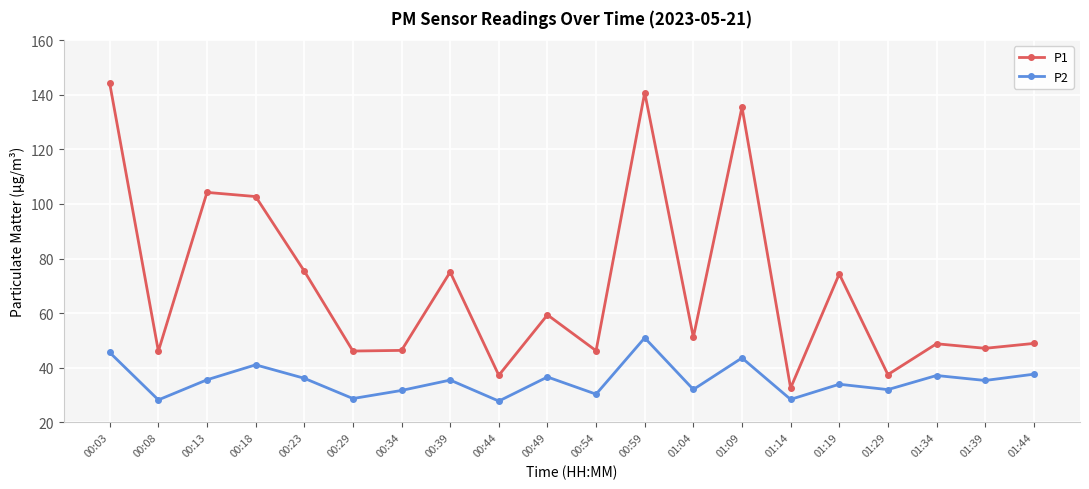

What is the difference between the highest and lowest values at 00:18?

61.6